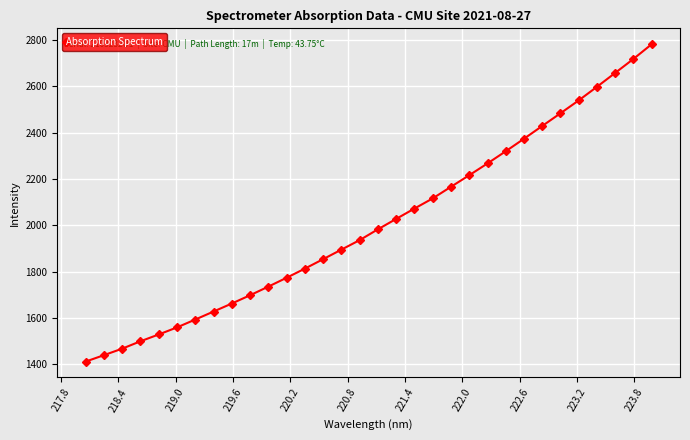

What is the value of the 27th point from the left?

2484.1